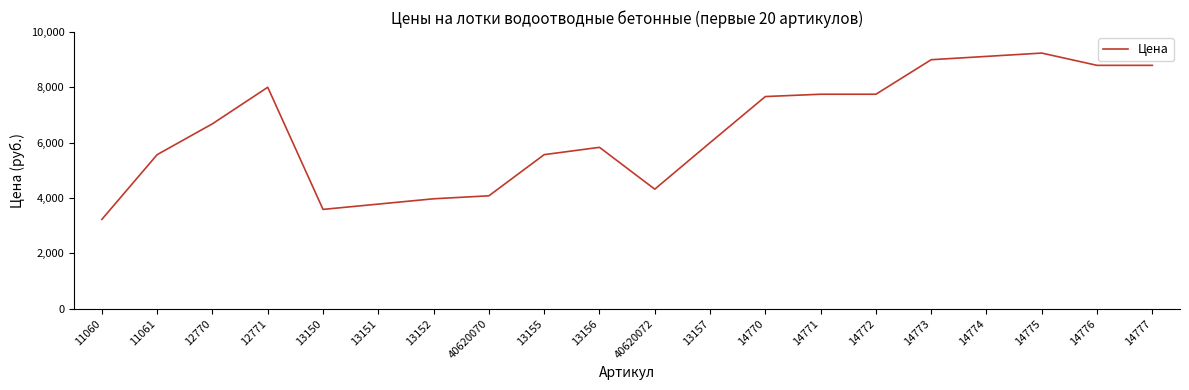

Count the number of categories in the chart.

20